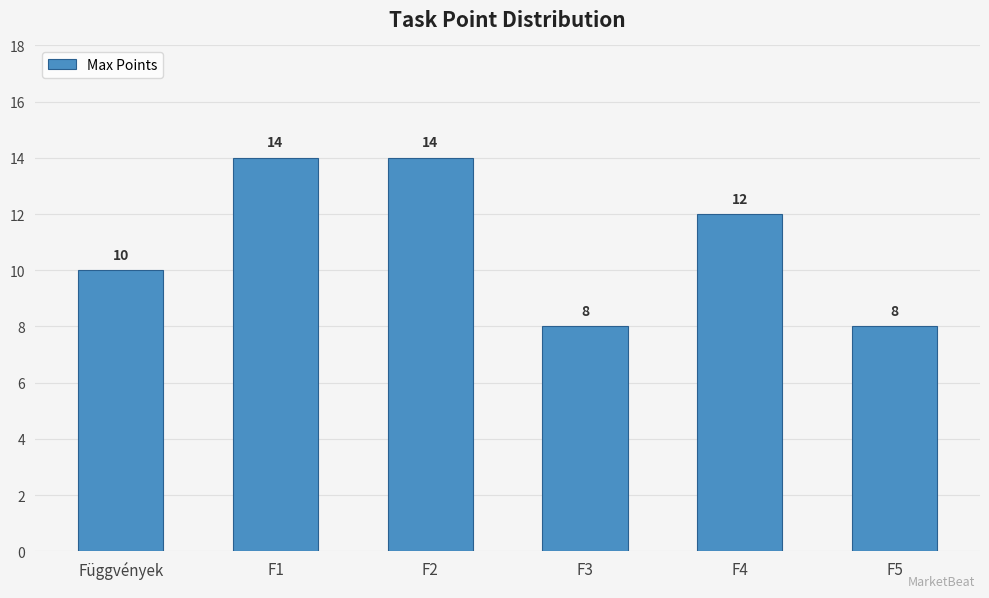

What is the difference between the maximum and minimum values?

6